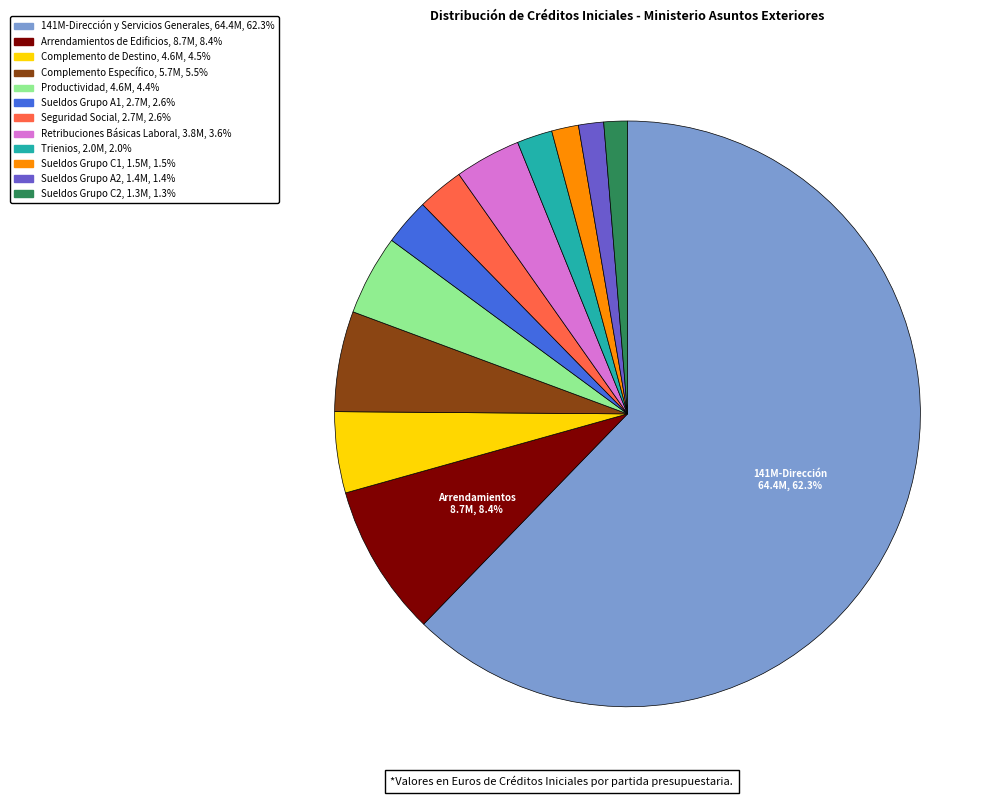

What is the largest slice in the pie chart?

141M-Dirección y Servicios Generales